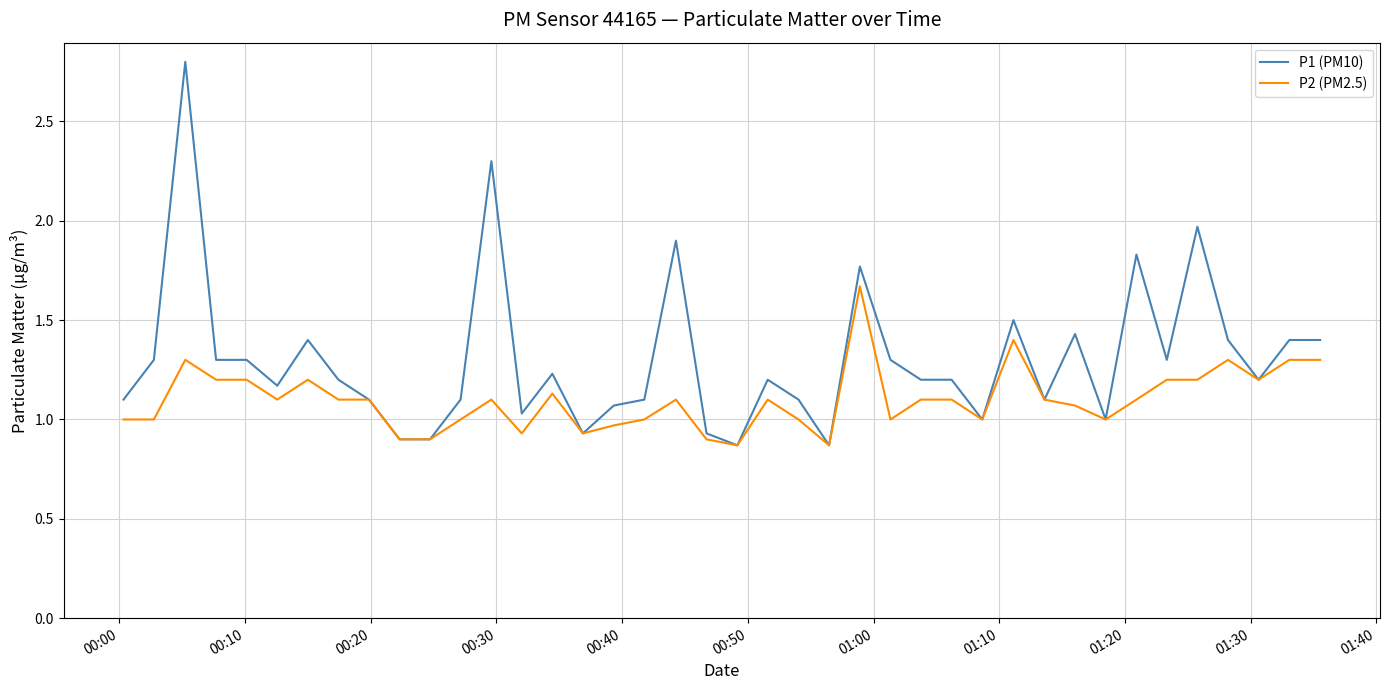

What is the maximum value shown in the chart?

2.8